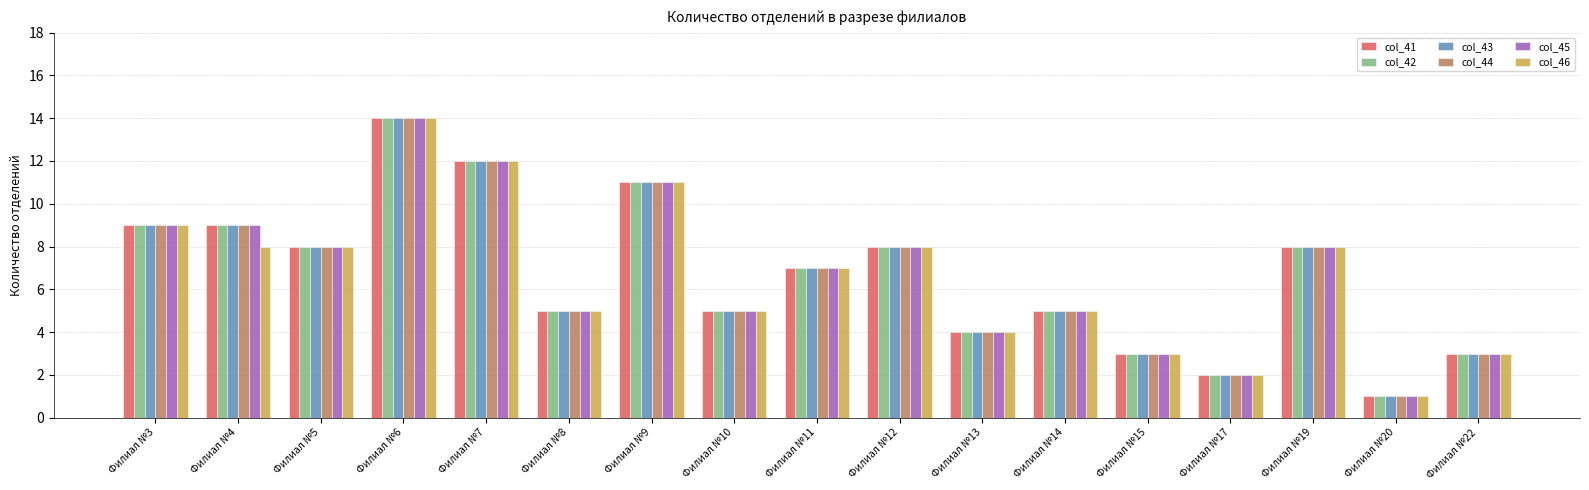

What is the difference between the maximum and minimum values in the col_45 series?

13